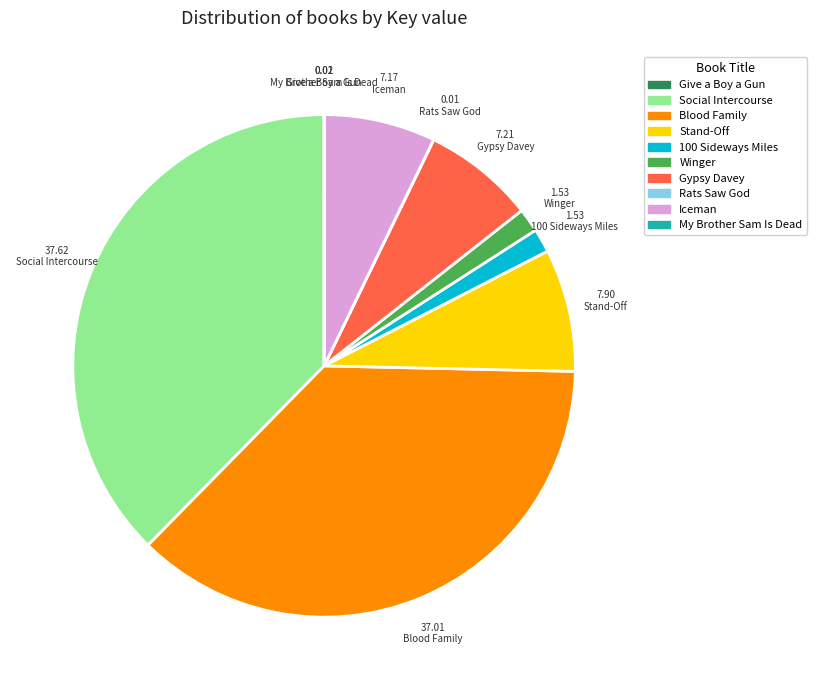

Approximately how many times larger is the value at Gypsy Davey compared to Stand-Off?

0.9